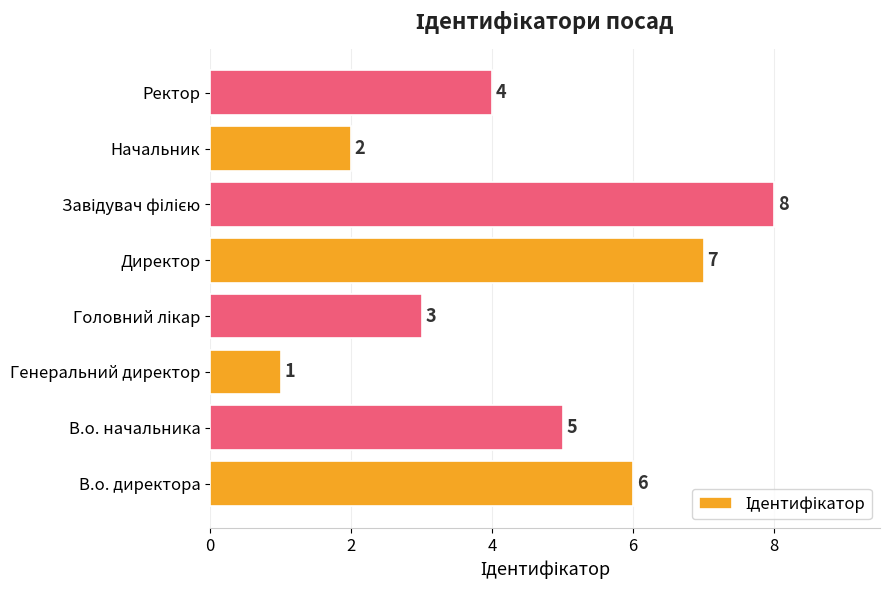

Is it true that the value at Ректор is 4?

True